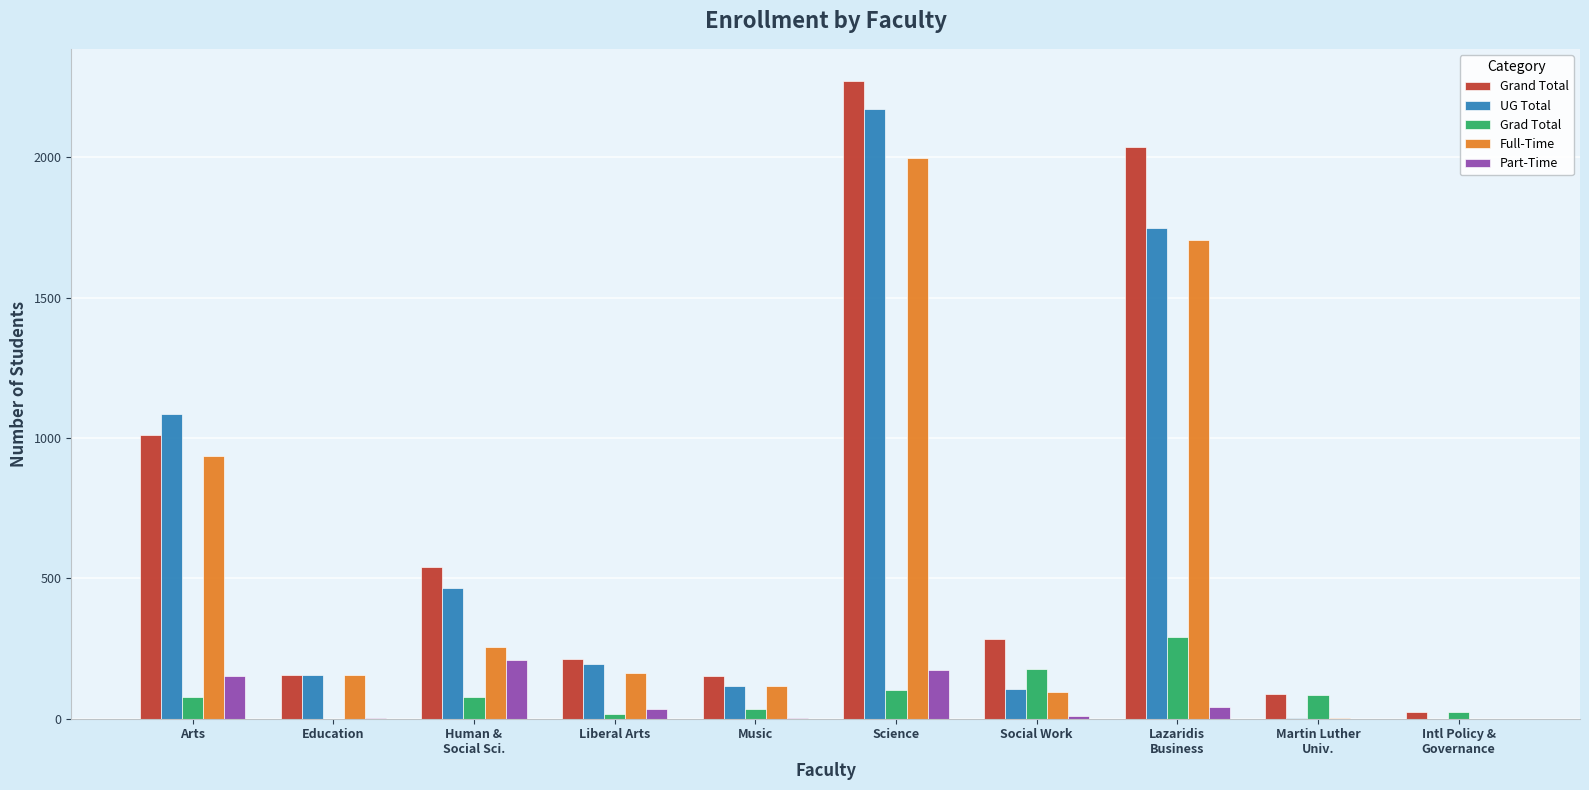

What is the sum of all Full-Time values?

5428